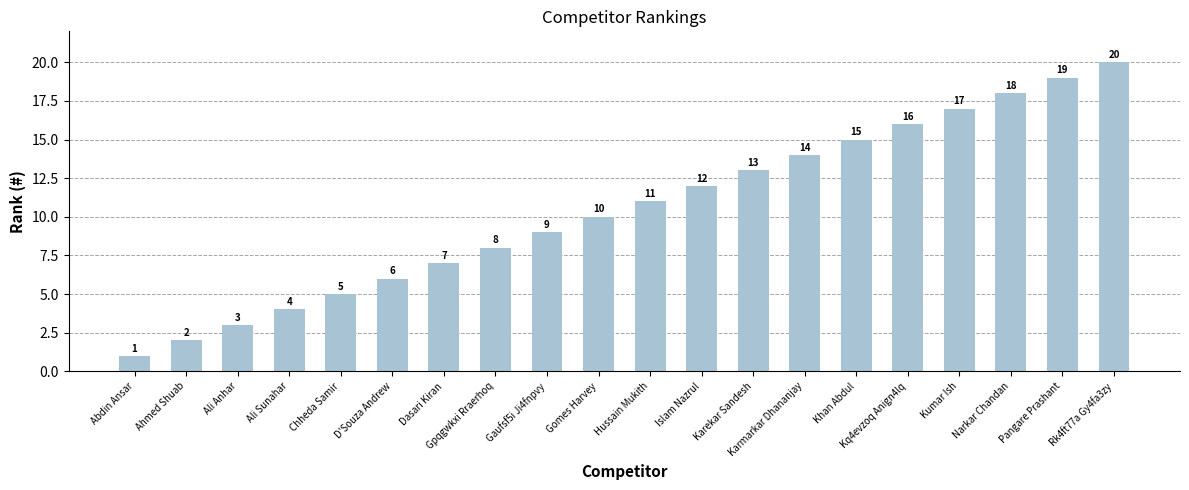

At which category does the chart reach its peak across all series?

Rk4ft77a Gy4fa3zy